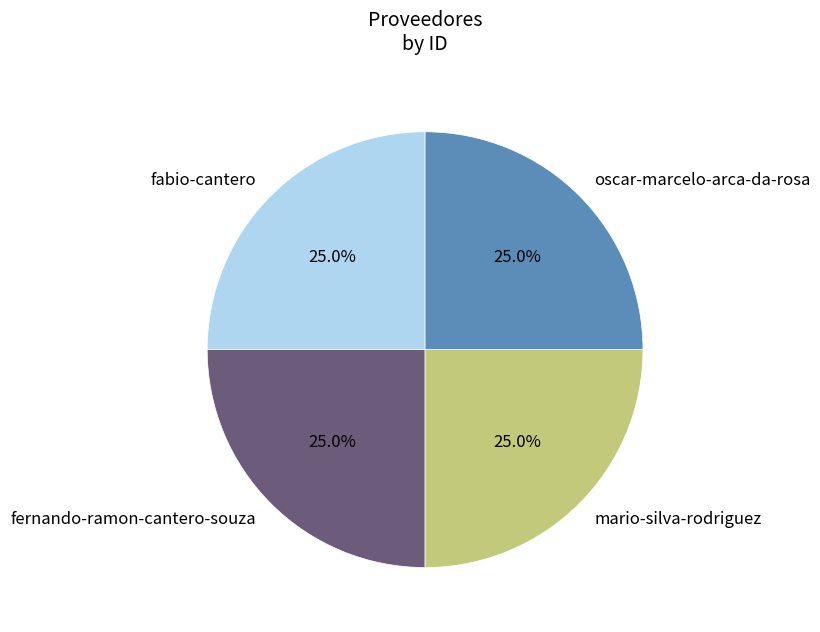

What is the total percentage of fernando-ramon-cantero-souza and mario-silva-rodriguez?

50.0%